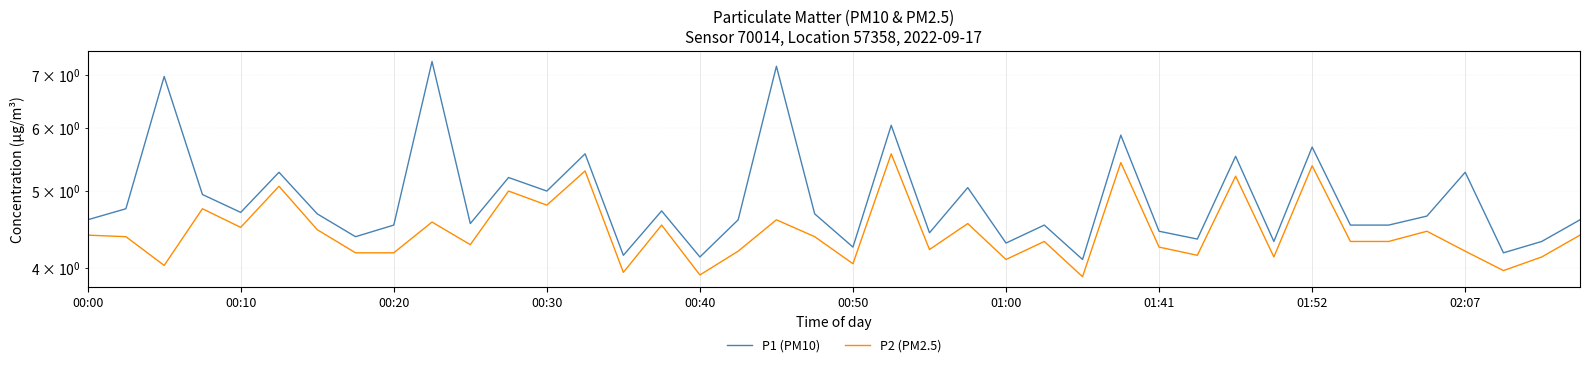

The P1 (PM10) series shows 4.2 at 37. True or false?

True